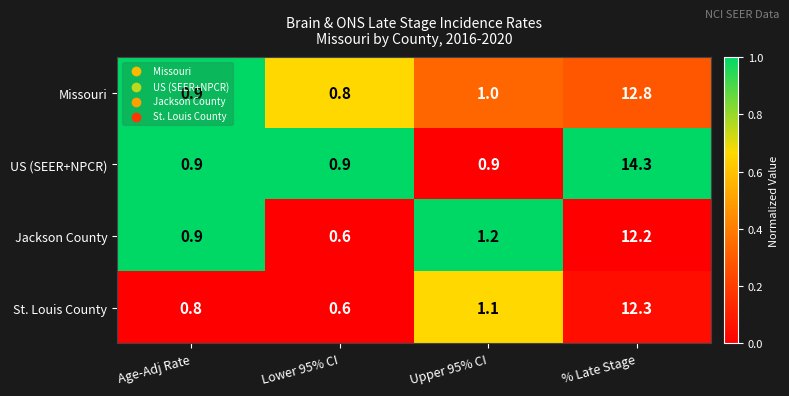

What is the difference between the St. Louis County values at Age-Adj Rate and % Late Stage?

11.5